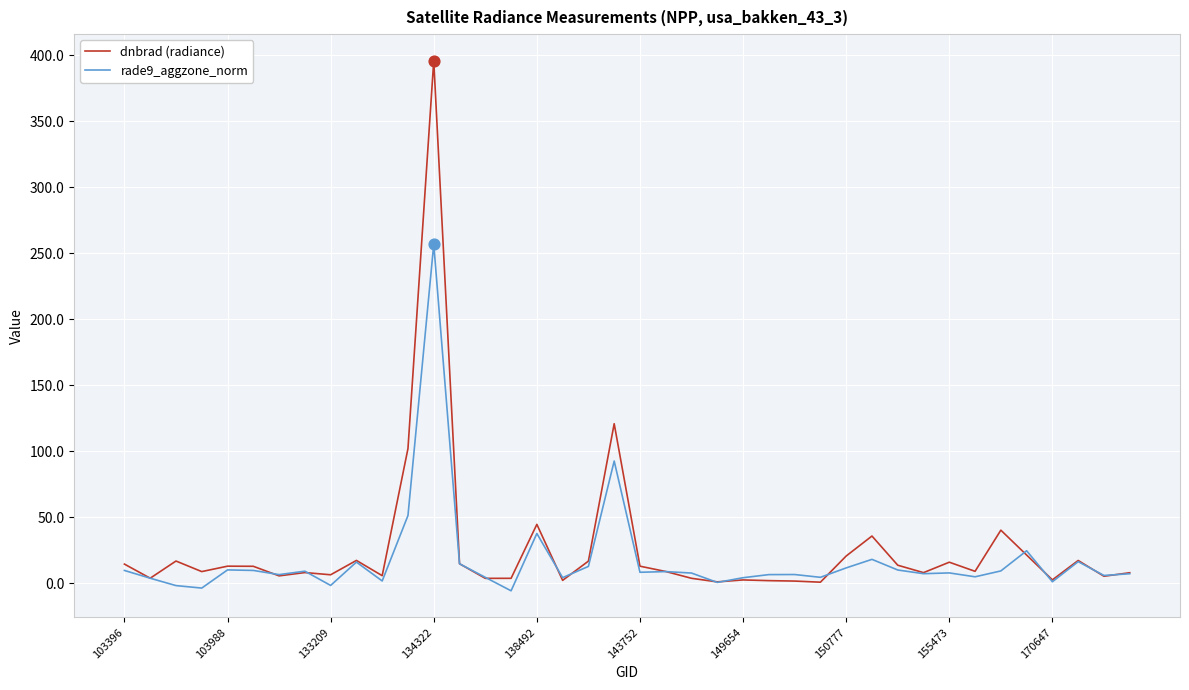

What are all the series names shown in the legend?

dnbrad (radiance), rade9_aggzone_norm